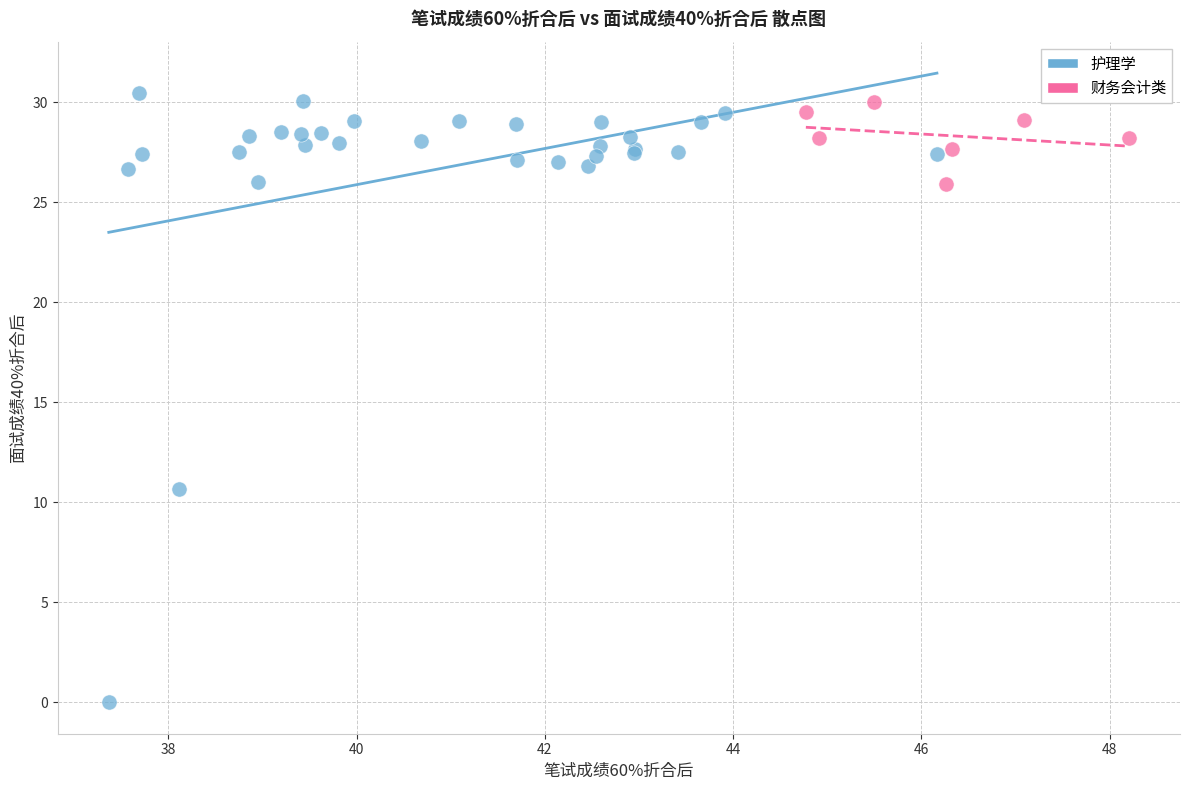

Which series has the widest spread of Y values?

护理学